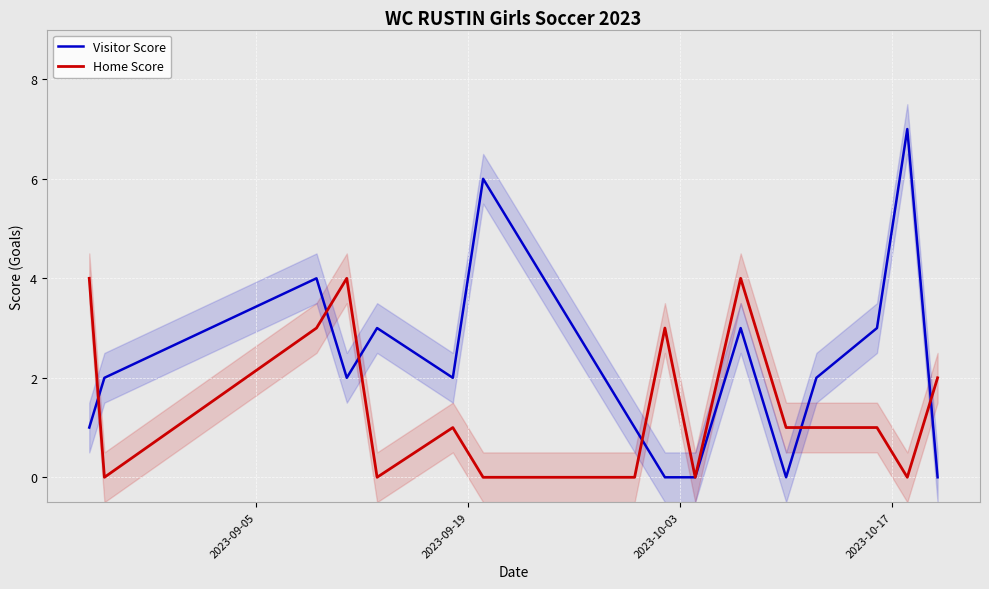

Which series has the largest range (max minus min)?

Visitor Score